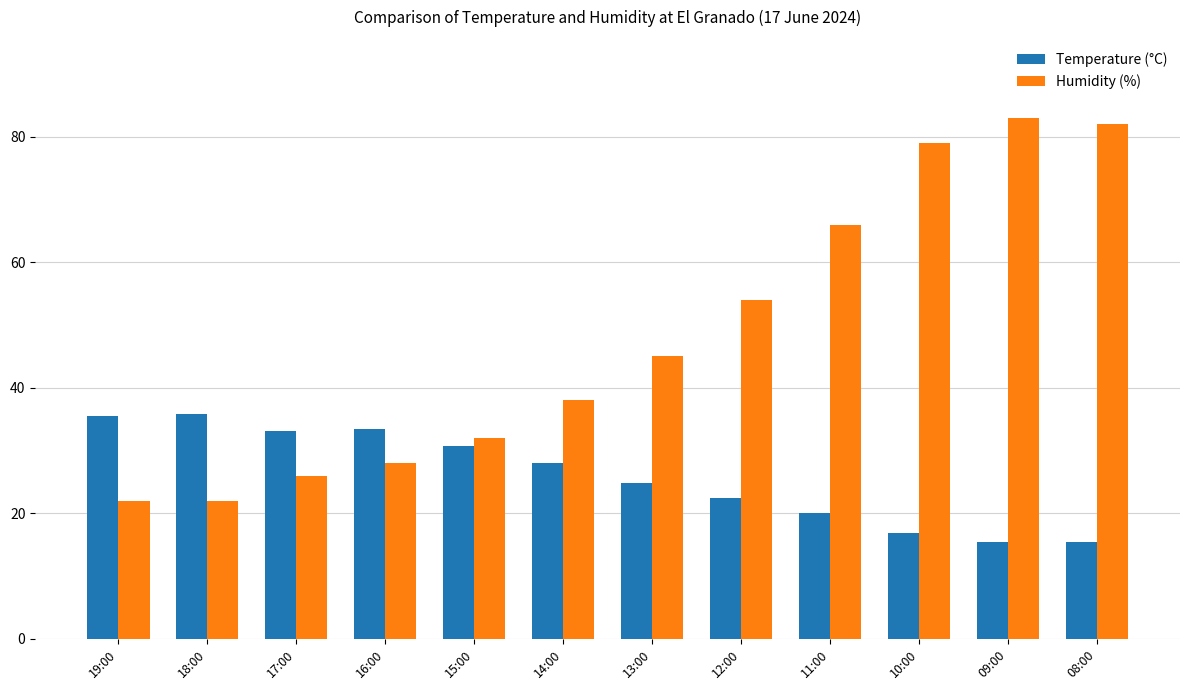

The Temperature (°C) series shows 16.8 at 10:00. True or false?

True